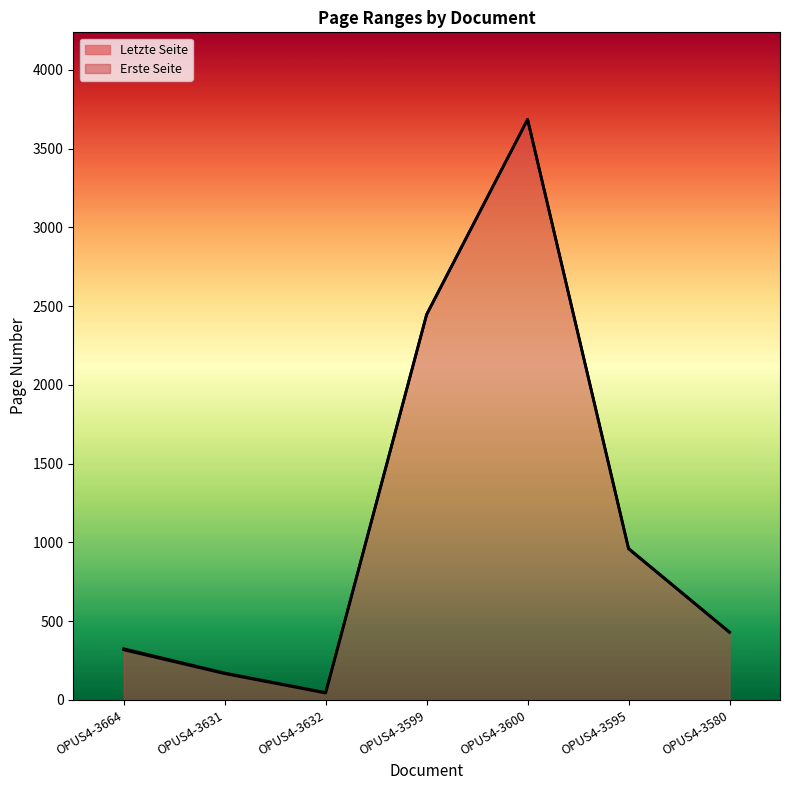

True or false: Letzte Seite and Erste Seite cross at least once.

False